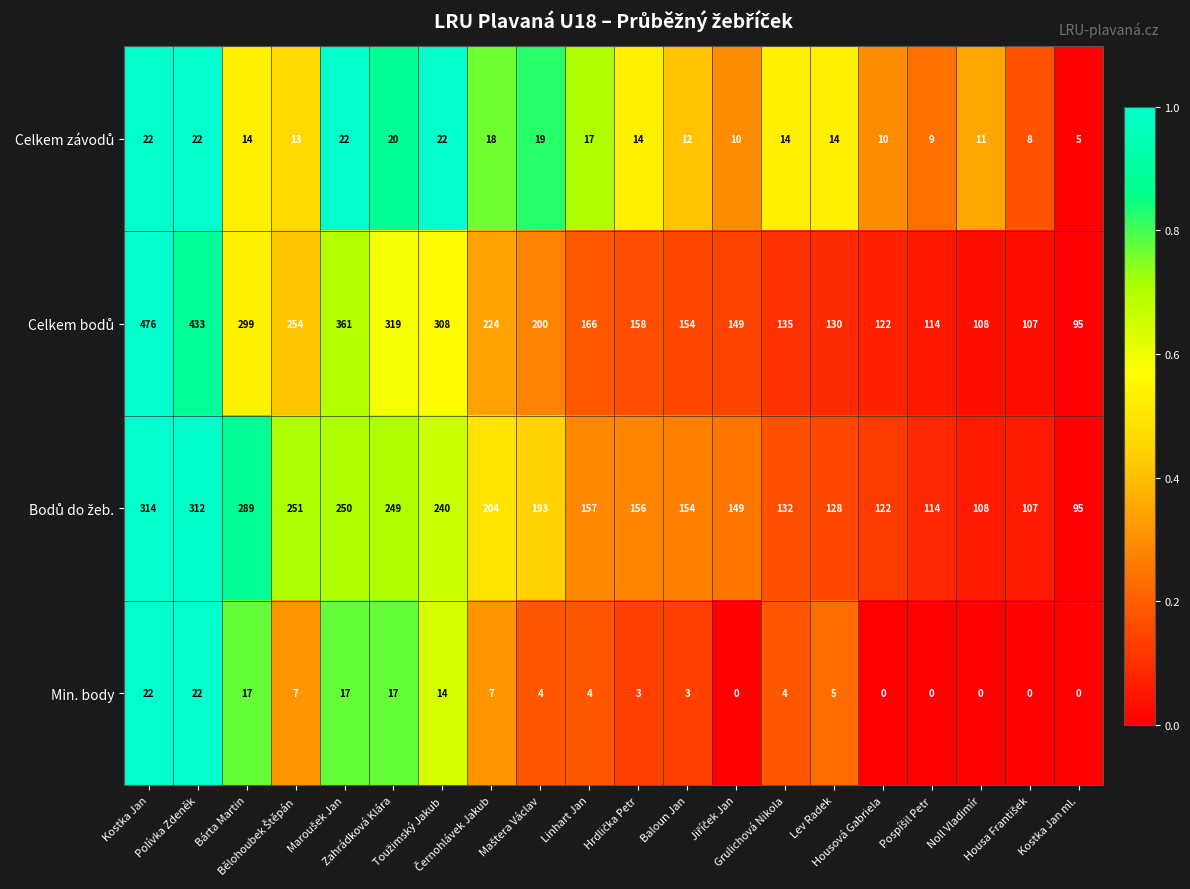

At how many categories does at least one series exceed 89?

20